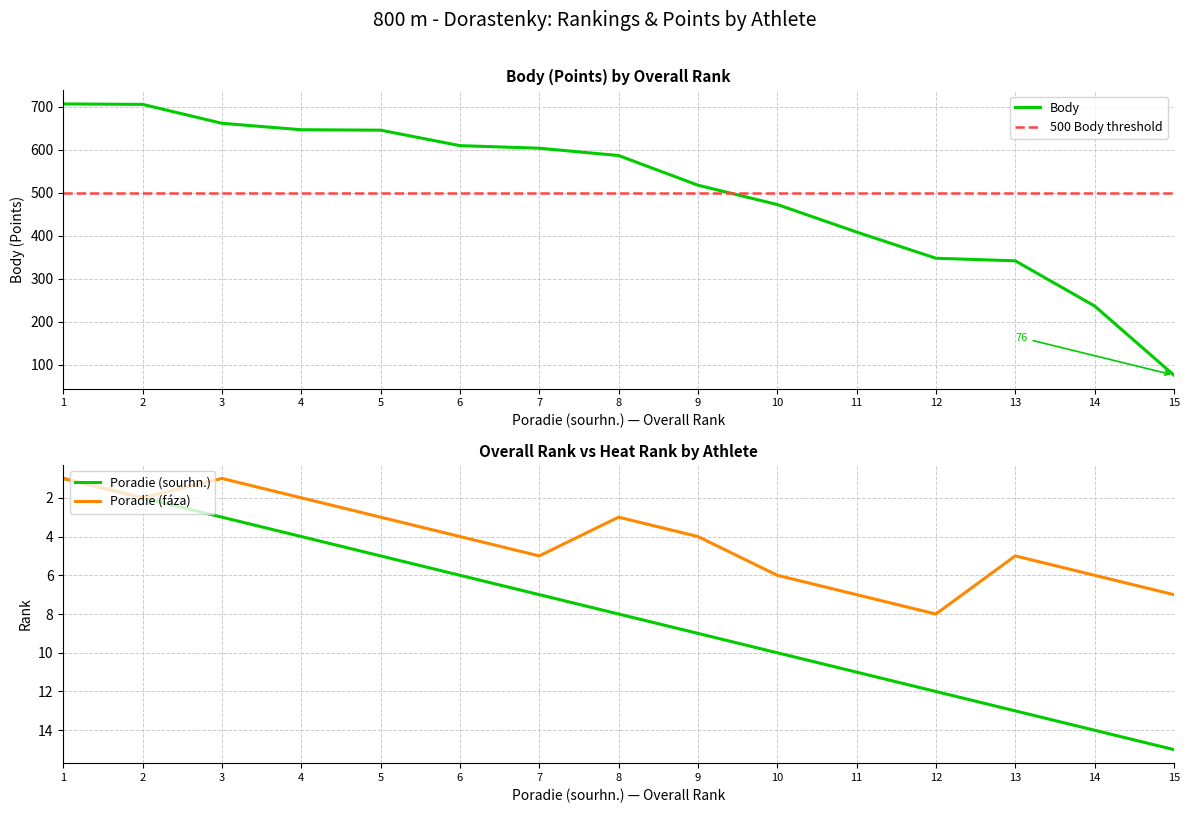

True or false: Body and Poradie (sourhn.) intersect in this chart.

False